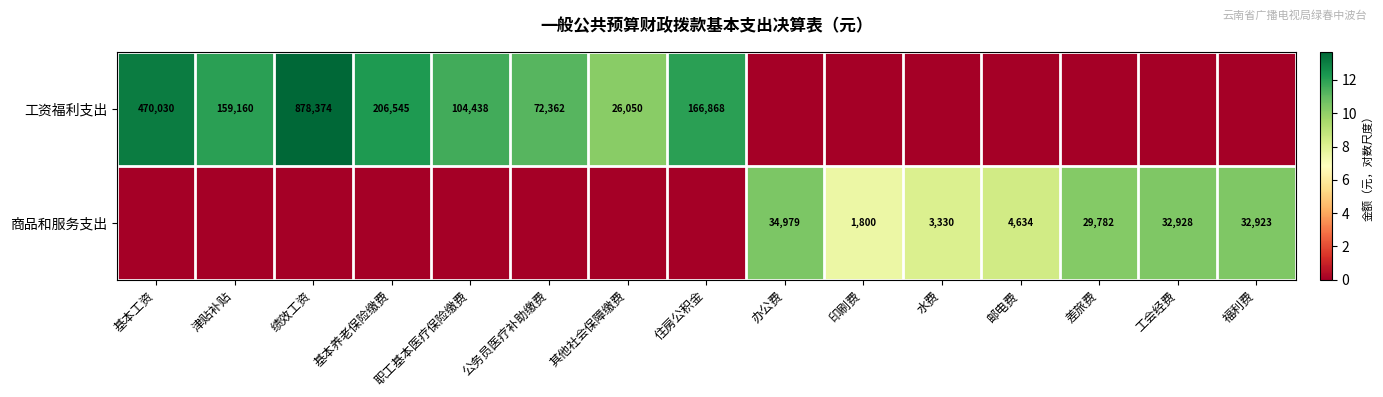

Is the value of 工资福利支出 at 公务员医疗补助缴费 greater than the value of 商品和服务支出 at 差旅费?

Yes